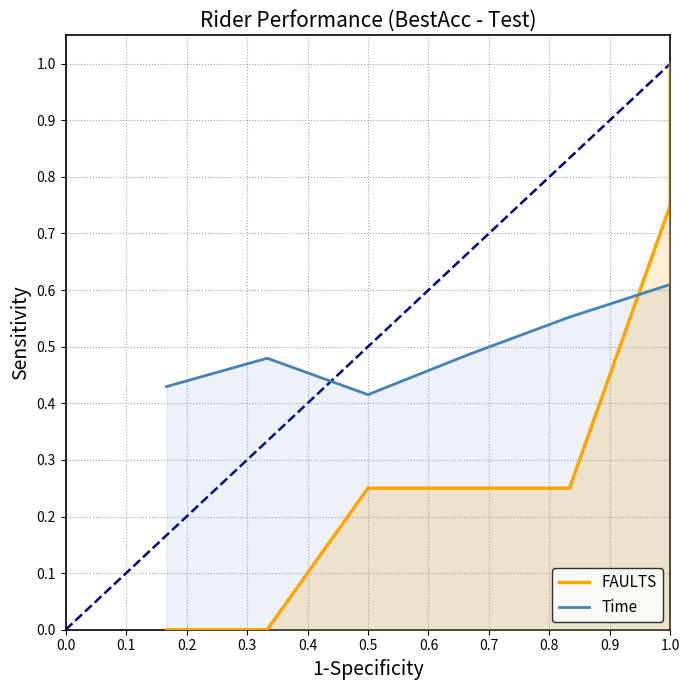

What is the value of the Time point at the 3rd from the left?

0.4